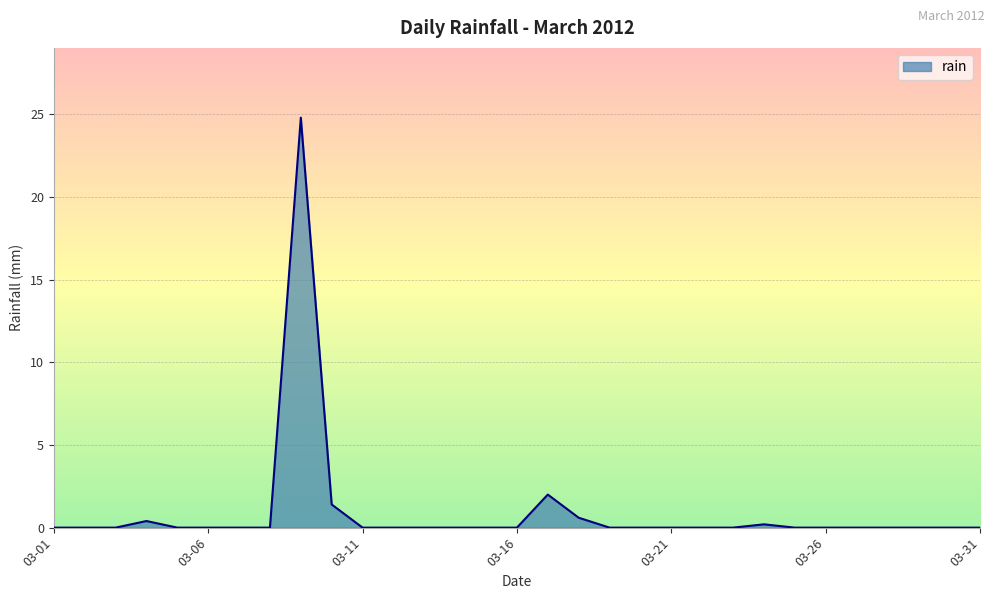

List the labels in order of value, smallest first.

2012-03-01, 2012-03-02, 2012-03-03, 2012-03-05, 2012-03-06, 2012-03-07, 2012-03-08, 2012-03-11, 2012-03-12, 2012-03-13, 2012-03-14, 2012-03-15, 2012-03-16, 2012-03-19, 2012-03-20, 2012-03-21, 2012-03-22, 2012-03-23, 2012-03-25, 2012-03-26, 2012-03-27, 2012-03-28, 2012-03-29, 2012-03-30, 2012-03-31, 2012-03-24, 2012-03-04, 2012-03-18, 2012-03-10, 2012-03-17, 2012-03-09